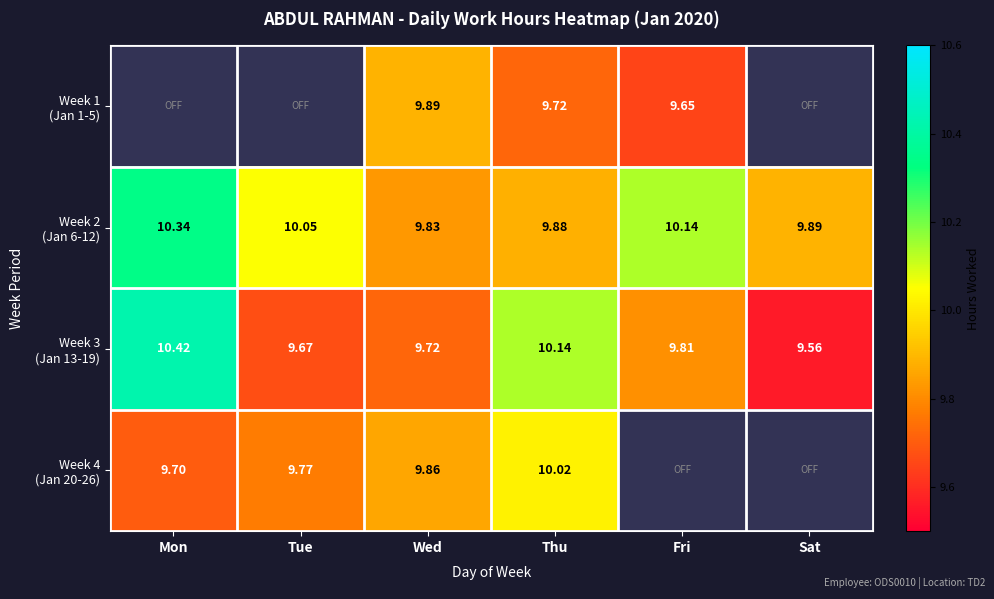

What is the difference between the Week 2 (Jan 6-12) values at Sat and Fri?

0.2